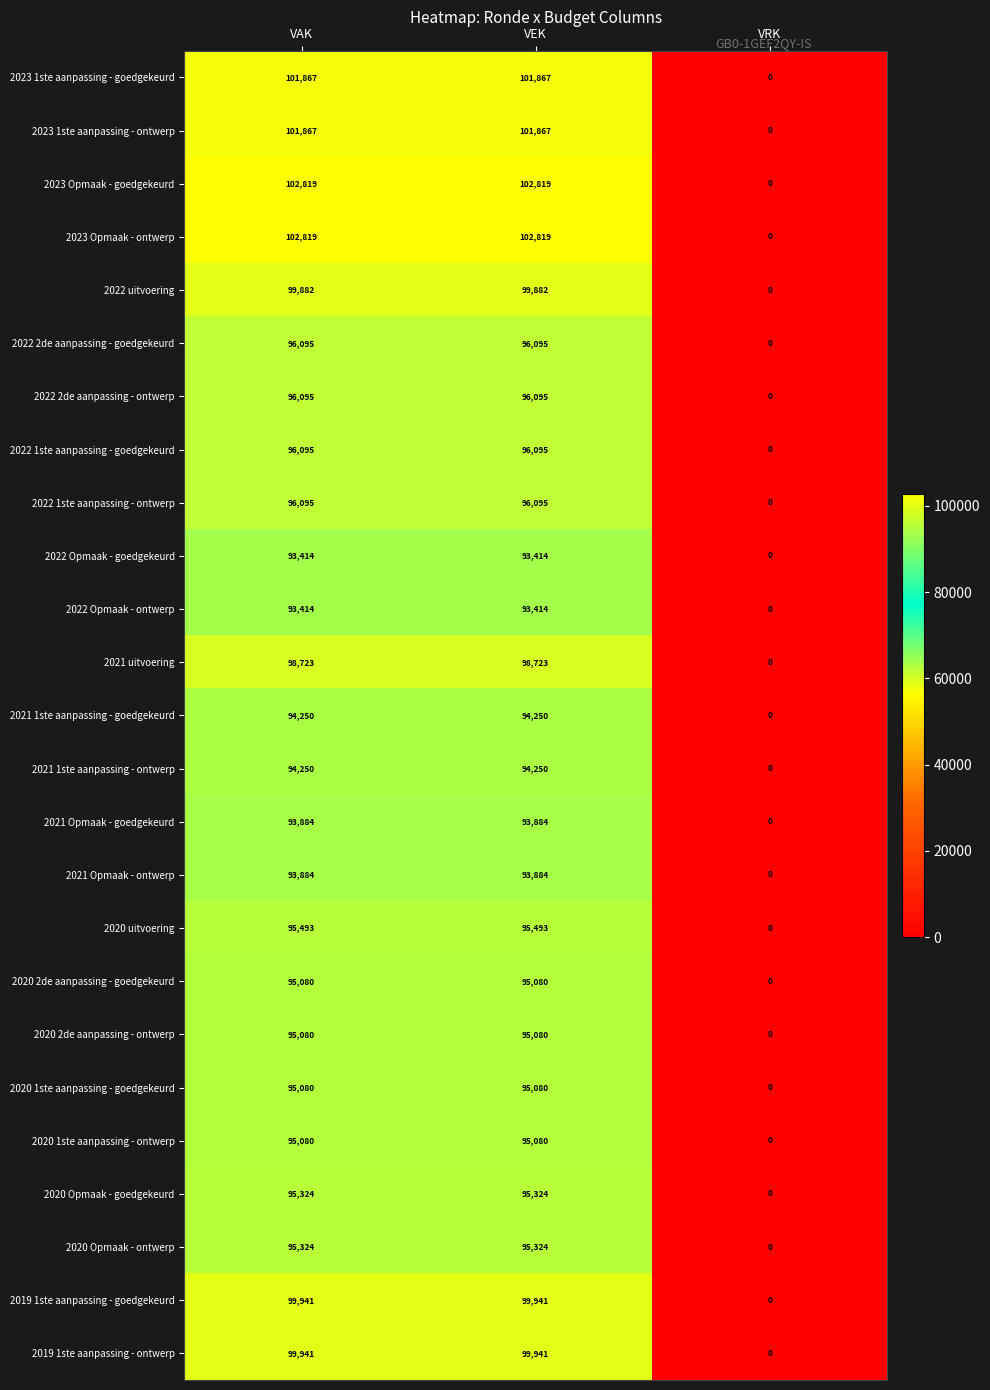

What is the sum of all 2023 Opmaak - ontwerp values?

205638